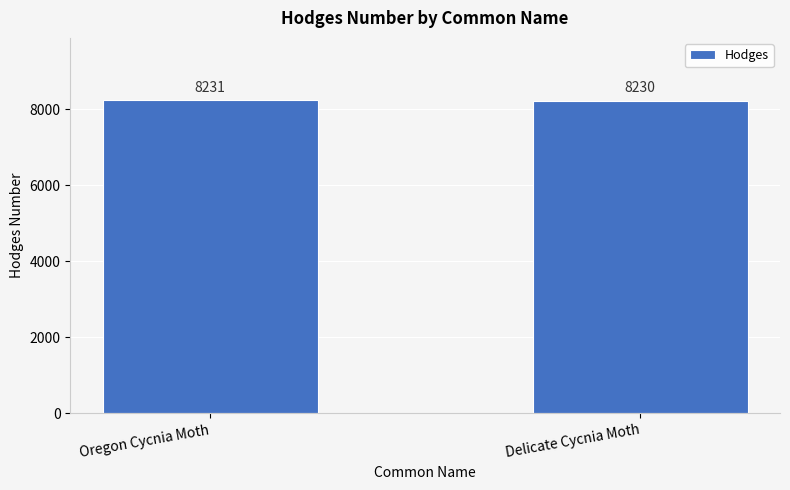

What is the label of the 2nd bar from the right?

Oregon Cycnia Moth